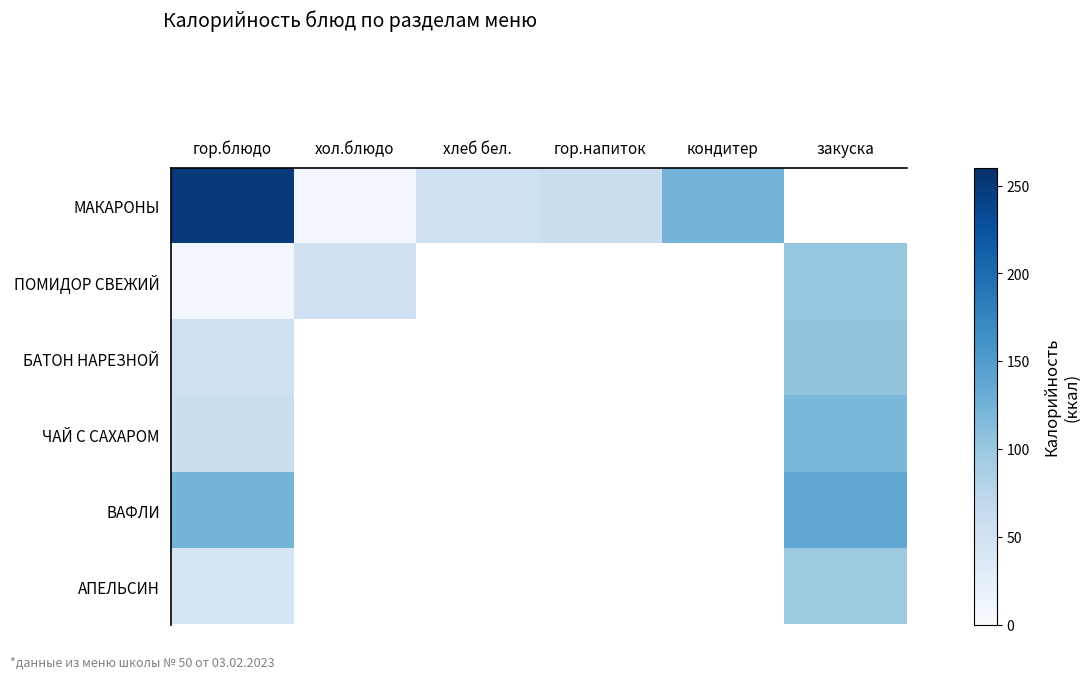

At how many categories does at least one series exceed 183?

1